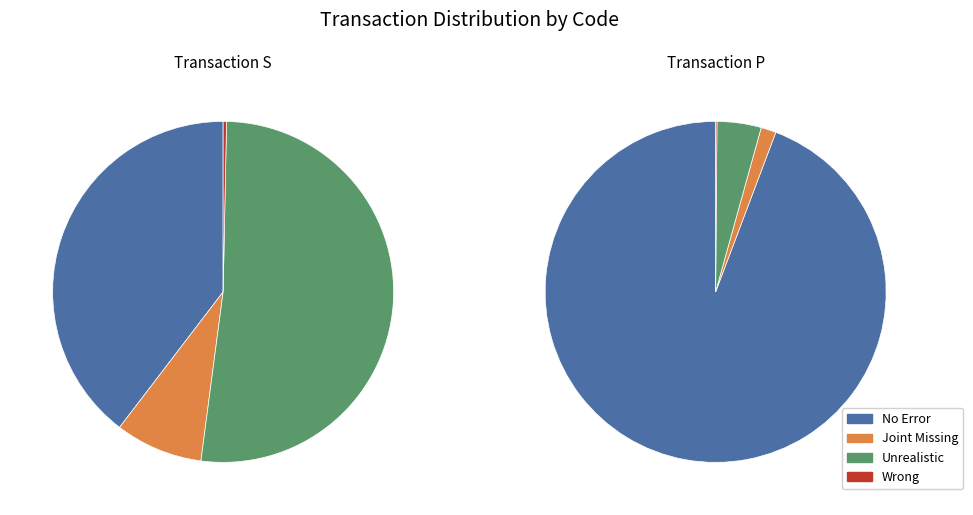

Is there a majority slice in this chart?

Yes